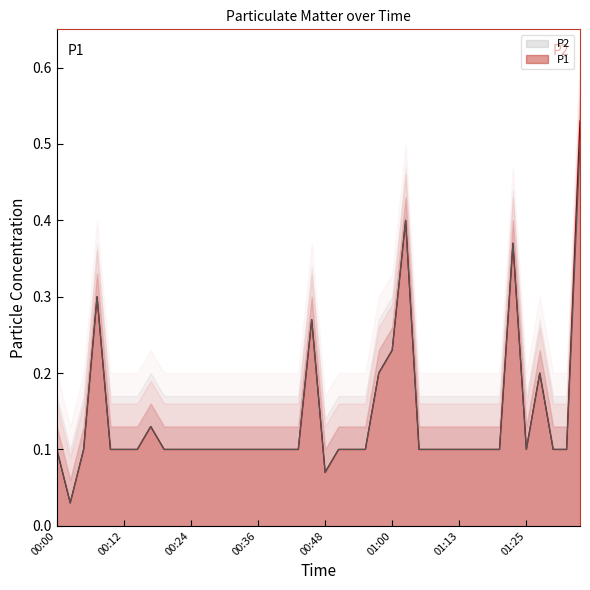

True or false: P1 and P2 intersect in this chart.

False